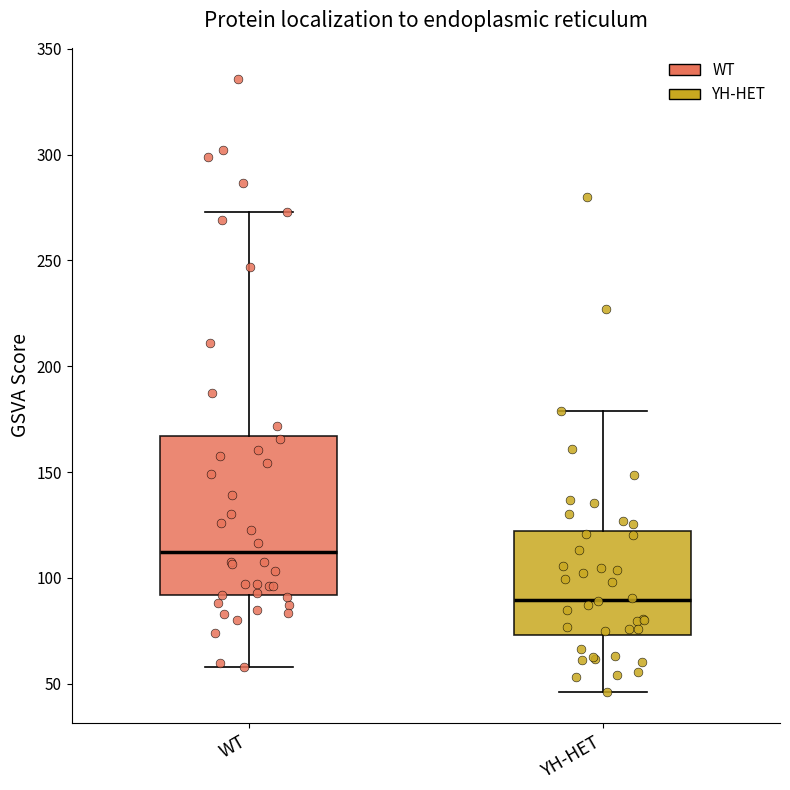

Where is the lower edge of the box for YH-HET on the y-axis? The values are not printed on the chart, so give them approximately, as read against the axis.

75